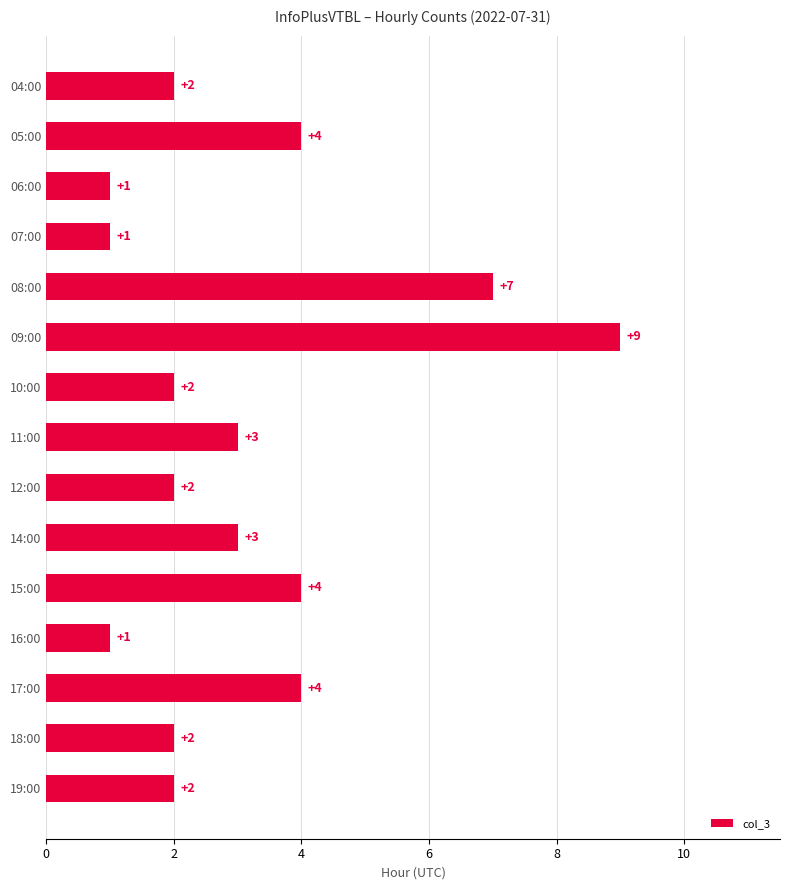

How many values are below 2?

3